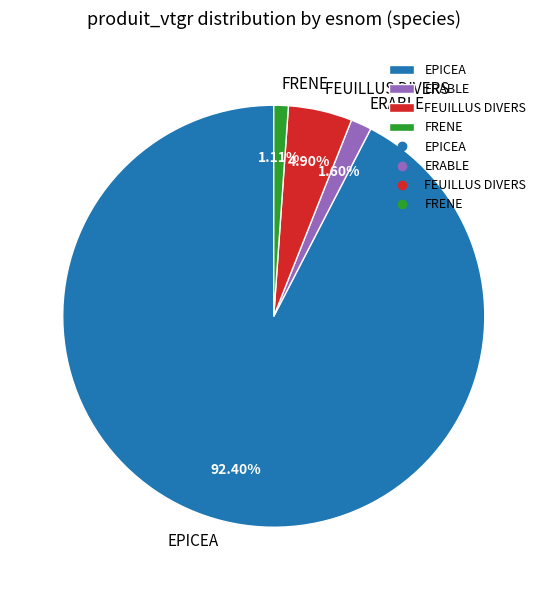

How many segments does this pie chart have?

4